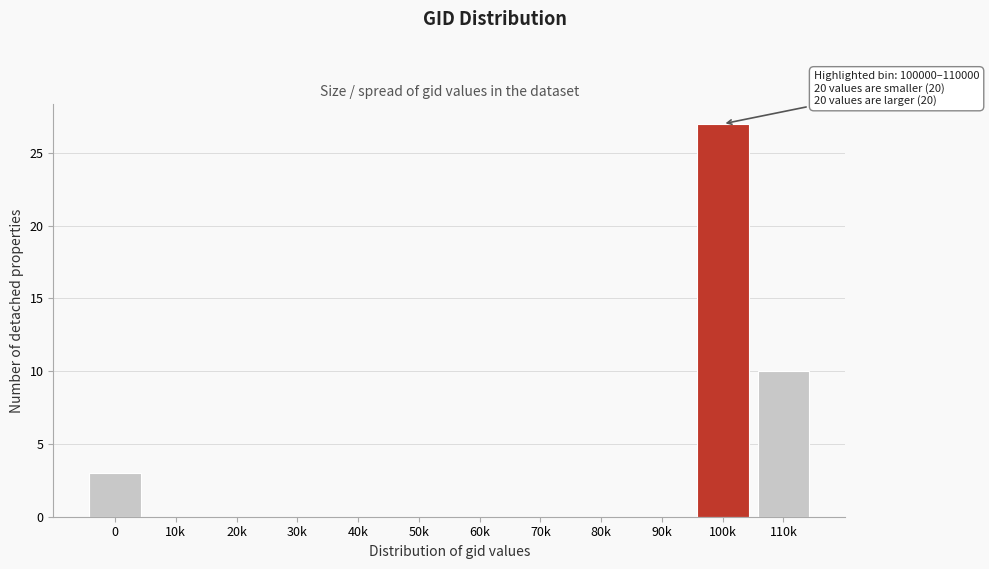

Reading left to right, what are all the values shown in this chart?

0=3	10k=0	20k=0	30k=0	40k=0	50k=0	60k=0	70k=0	80k=0	90k=0	100k=27	110k=10